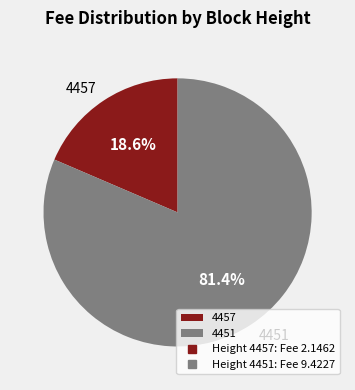

To the nearest percent, what is the average slice percentage?

50%